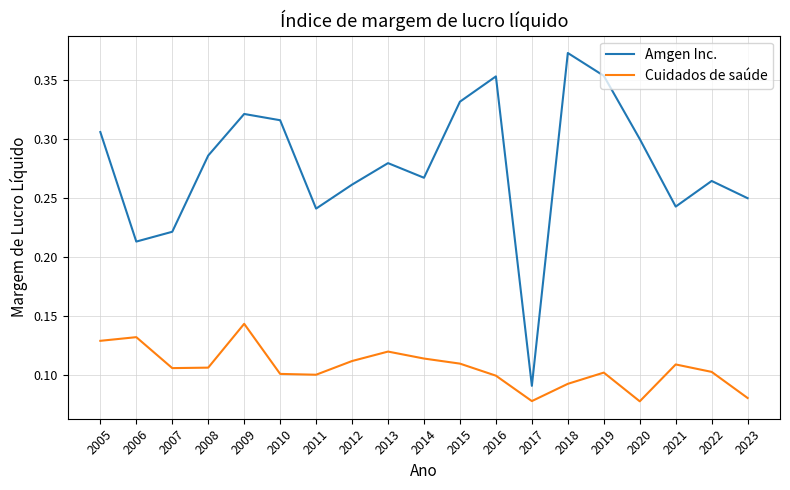

True or false: Cuidados de saúde and Amgen Inc. intersect in this chart.

False